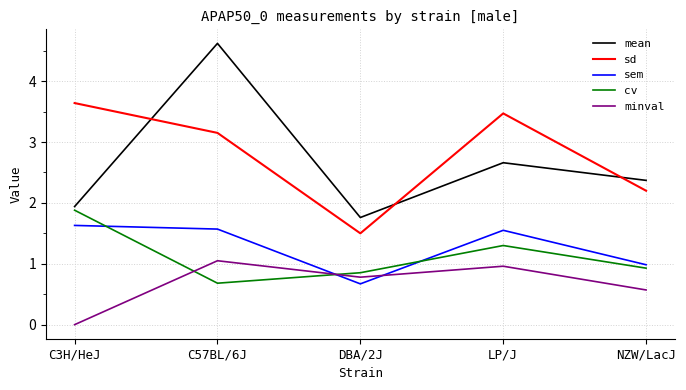

At how many categories does at least one series exceed 2?

4